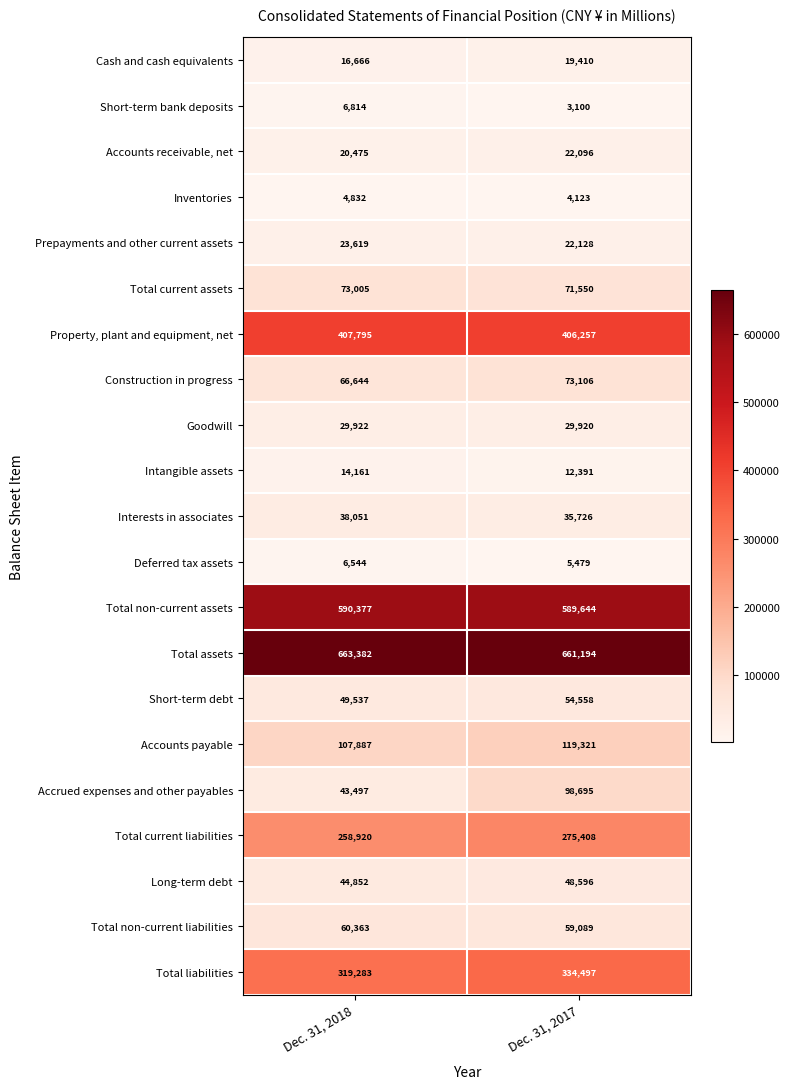

What is the spread (max minus min) of values at Dec. 31, 2018?

658550